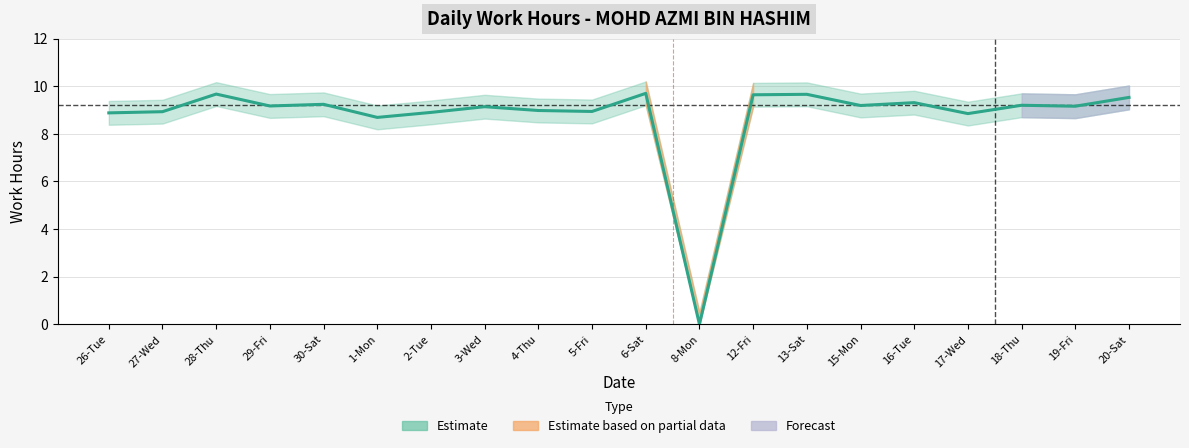

What is the value of the 3rd point from the left?

9.7